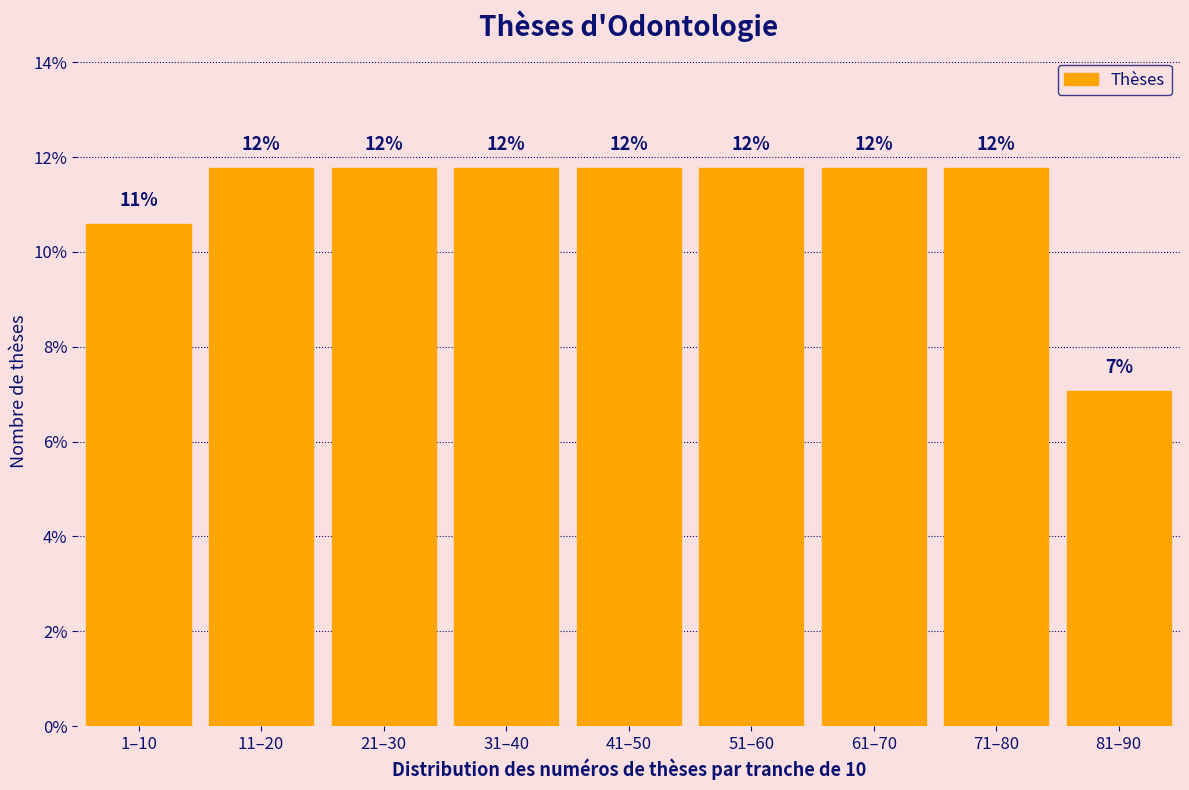

Does the chart contain any negative values?

No